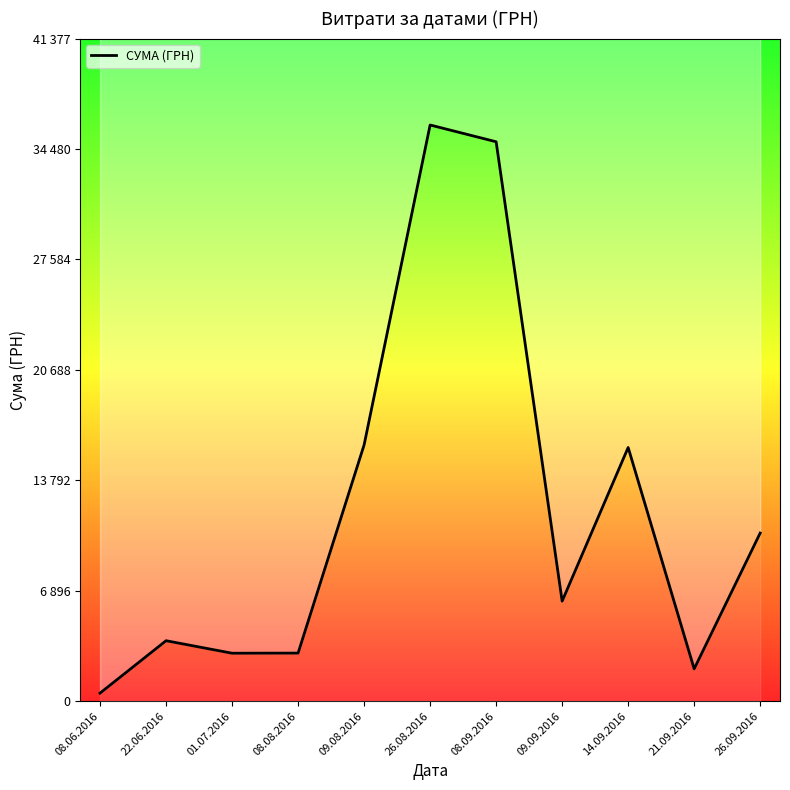

Which label corresponds to the largest value in the chart?

26.08.2016